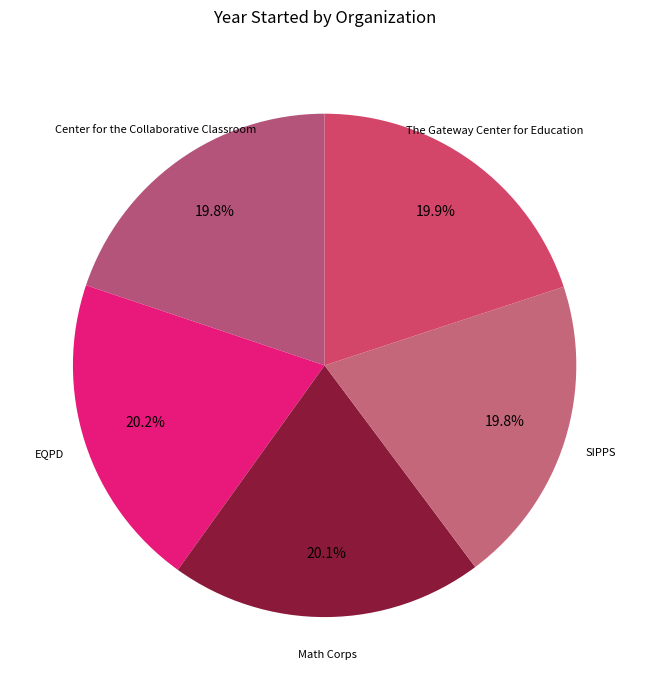

Combined, do SIPPS and Center for the Collaborative Classroom account for over 50%?

No